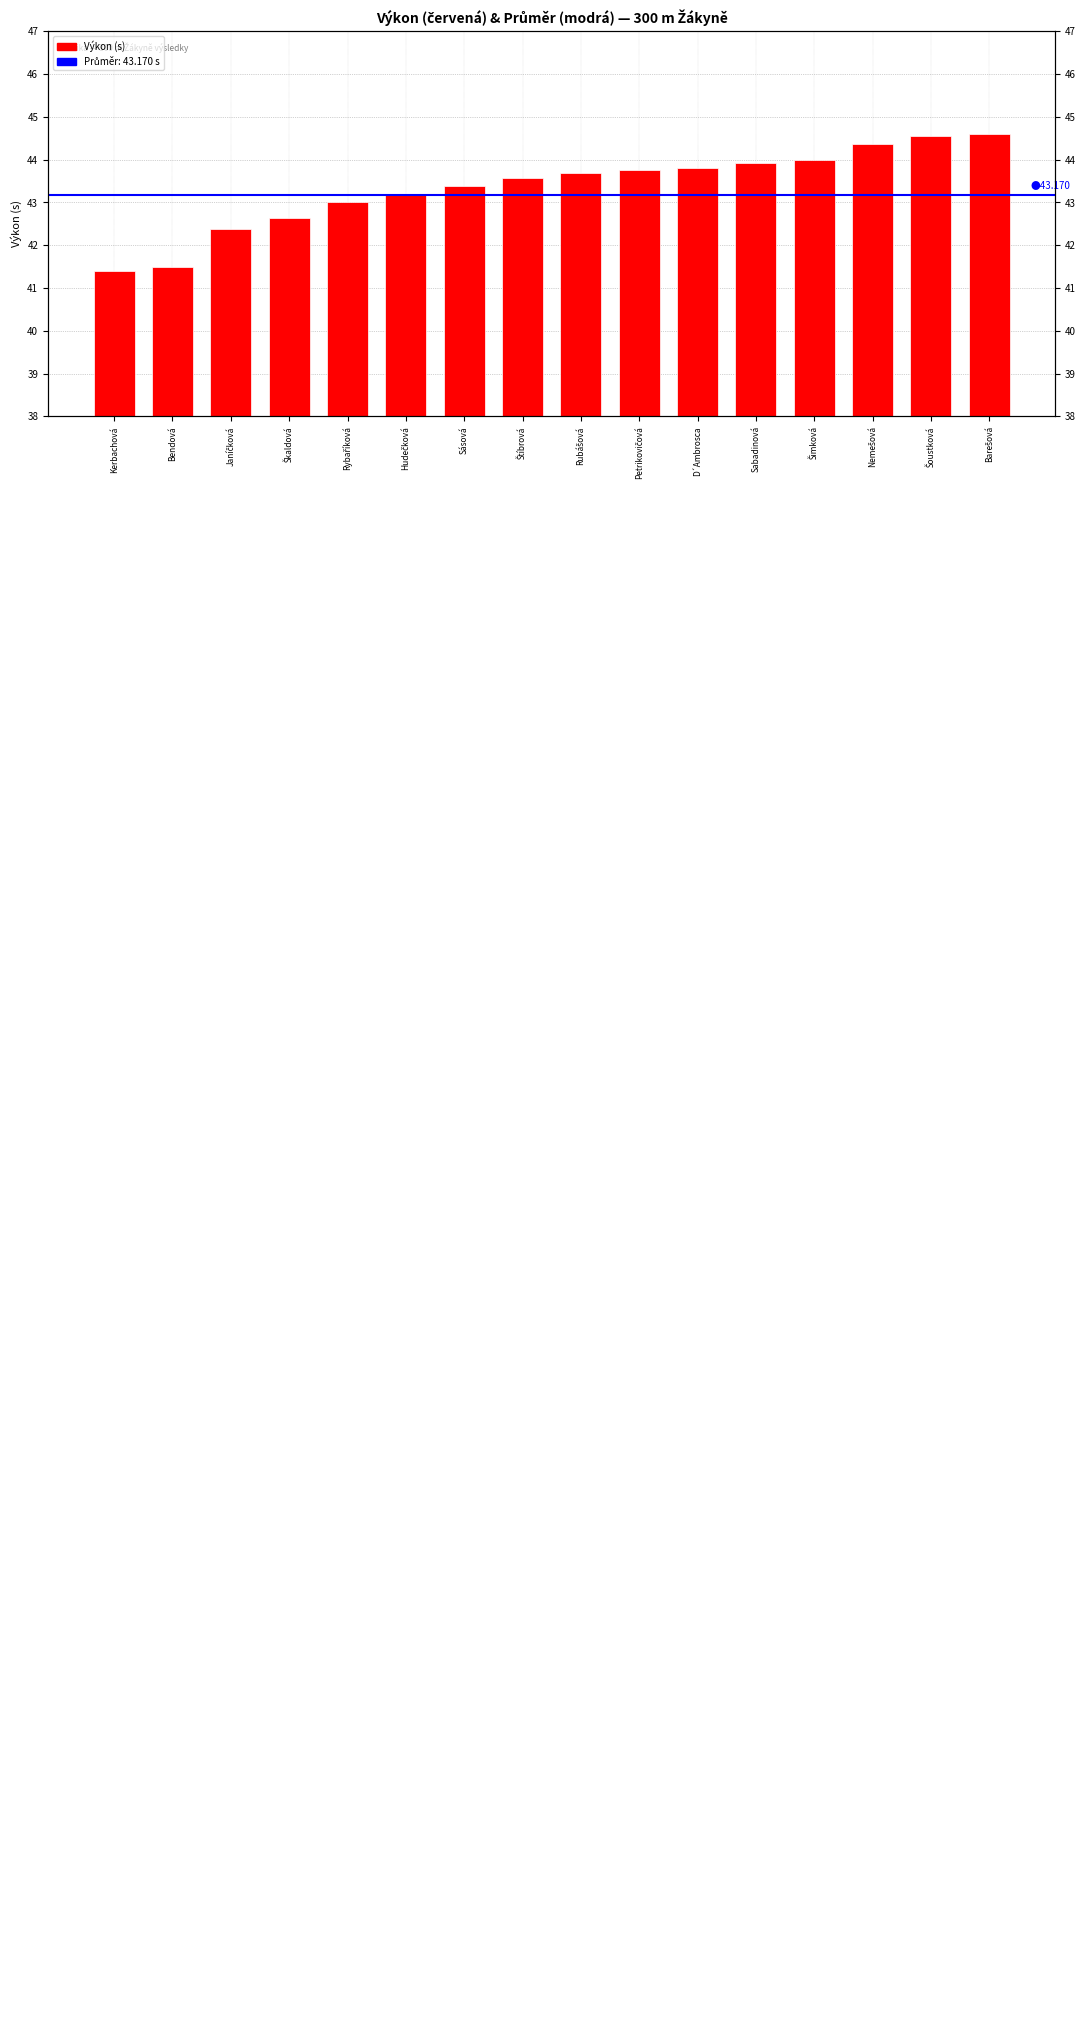

List the labels in order of value, largest first.

Barešová, Šoustková, Nemešová, Šimková, Sabadinová, D´Ambrosca, Petrikovičová, Rubášová, Štíbrová, Sásová, Hudečková, Rybaříková, Škaldová, Janíčková, Bendová, Kerbachová